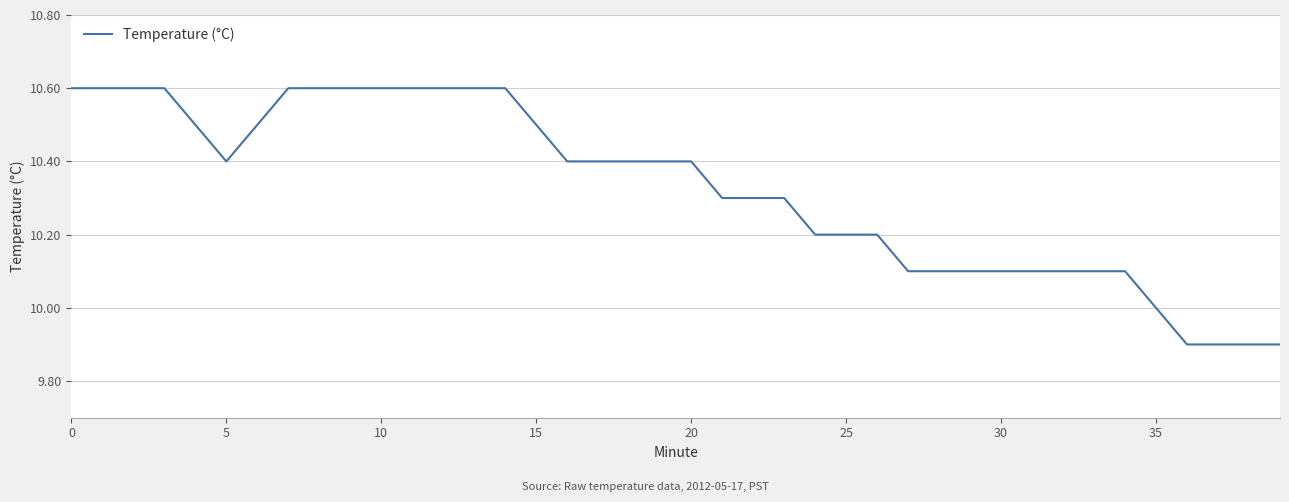

Reading right to left, transcribe all the data shown in this chart.

9.9	9.9	9.9	9.9	10.0	10.1	10.1	10.1	10.1	10.1	10.1	10.1	10.1	10.2	10.2	10.2	10.3	10.3	10.3	10.4	10.4	10.4	10.4	10.4	10.5	10.6	10.6	10.6	10.6	10.6	10.6	10.6	10.6	10.5	10.4	10.5	10.6	10.6	10.6	10.6